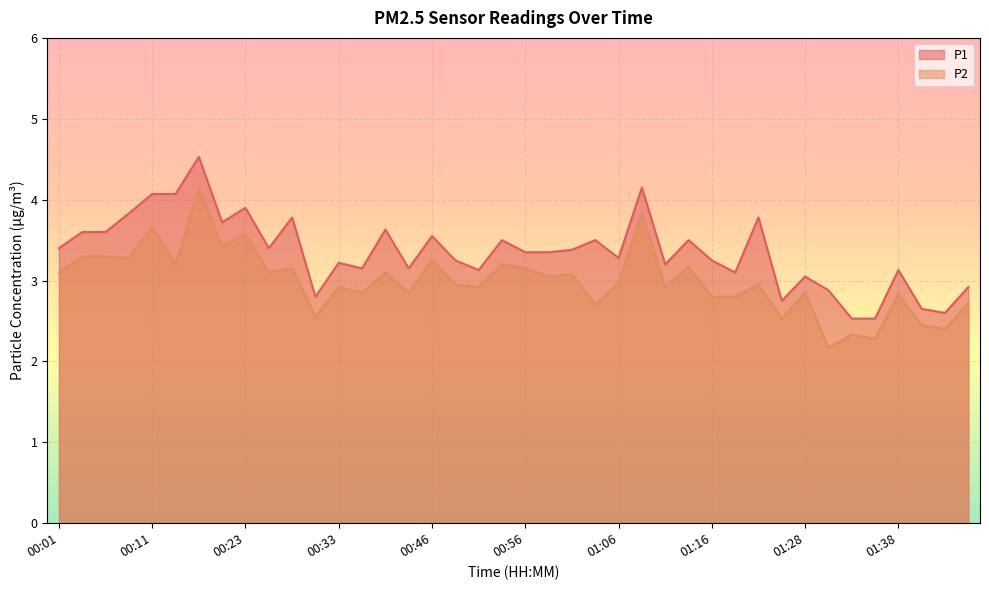

Reading left to right, what are all the values shown in this chart?

P1: 3.4	3.6	3.6	3.8	4.1	4.1	4.5	3.7	3.9	3.4	3.8	2.8	3.2	3.1	3.6	3.1	3.5	3.2	3.1	3.5	3.4	3.4	3.4	3.5	3.3	4.2	3.2	3.5	3.2	3.1	3.8	2.8	3.0	2.9	2.5	2.5	3.1	2.6	2.6	2.9
P2: 3.1	3.3	3.3	3.3	3.7	3.2	4.1	3.4	3.6	3.1	3.1	2.5	2.9	2.9	3.1	2.9	3.2	3.0	2.9	3.2	3.1	3.0	3.1	2.7	3.0	3.8	2.9	3.2	2.8	2.8	3.0	2.5	2.9	2.2	2.3	2.3	2.8	2.5	2.4	2.7